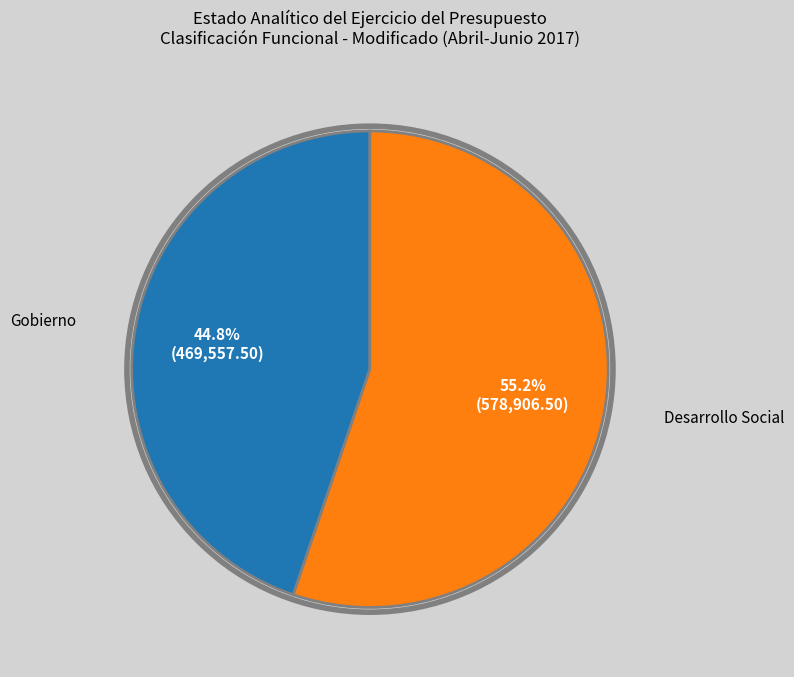

Is there any slice that represents more than half of the pie?

Yes